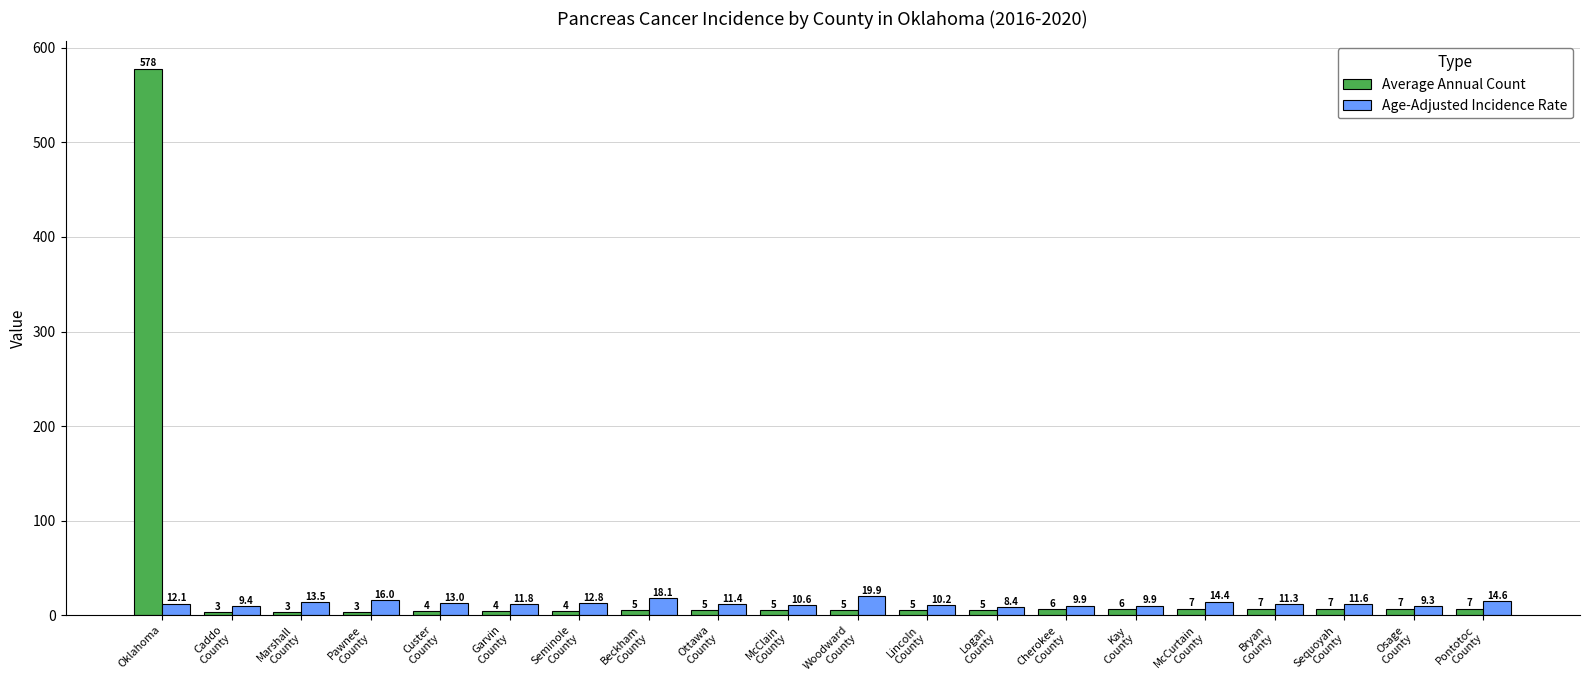

Rank the series by their maximum value, from lowest to highest.

Age-Adjusted Incidence Rate, Average Annual Count